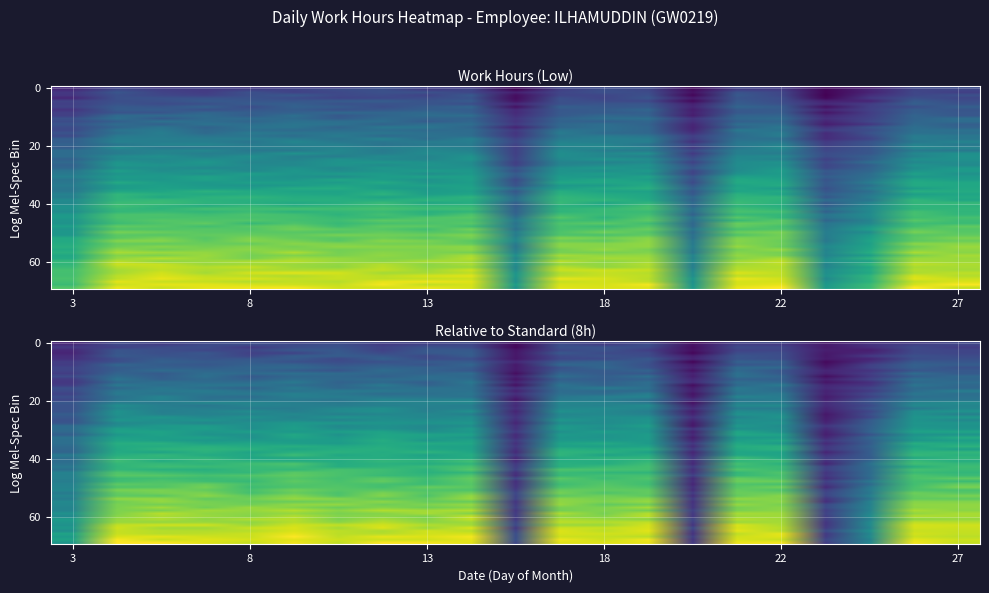

Read the value at 3.

3.2